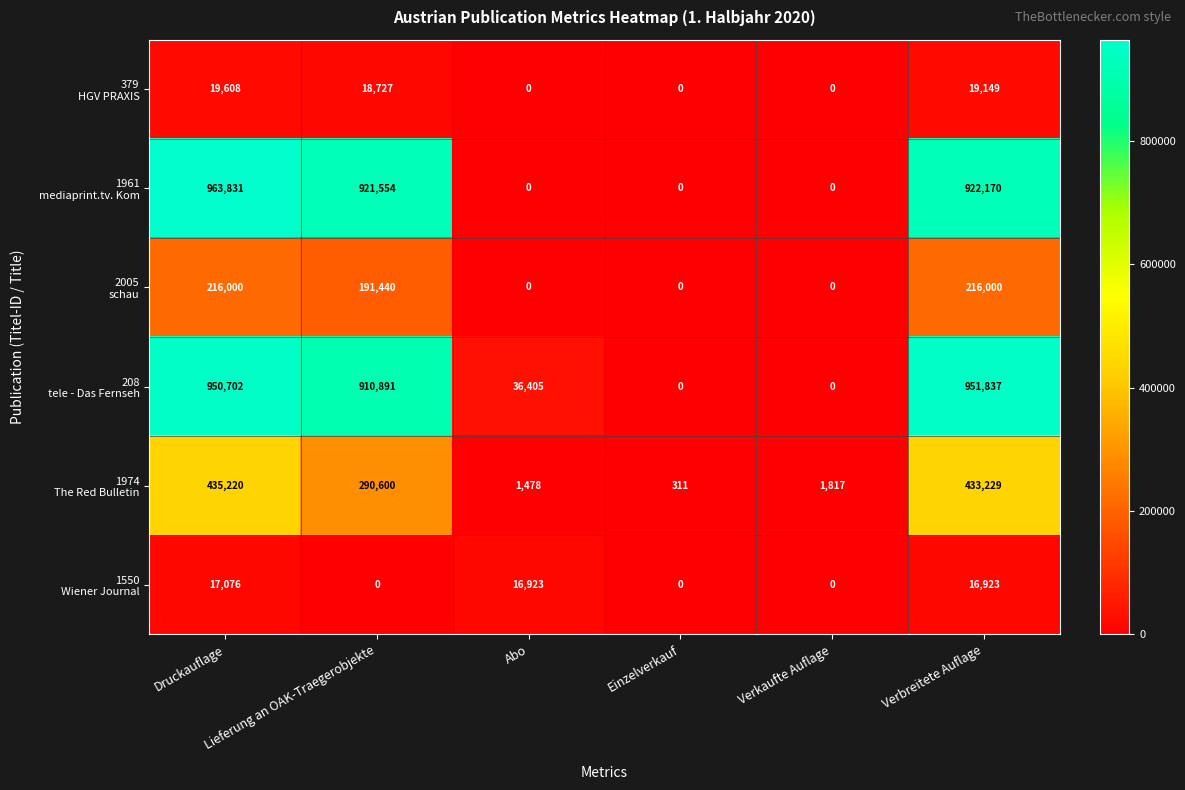

At how many categories does at least one series exceed 129154?

3